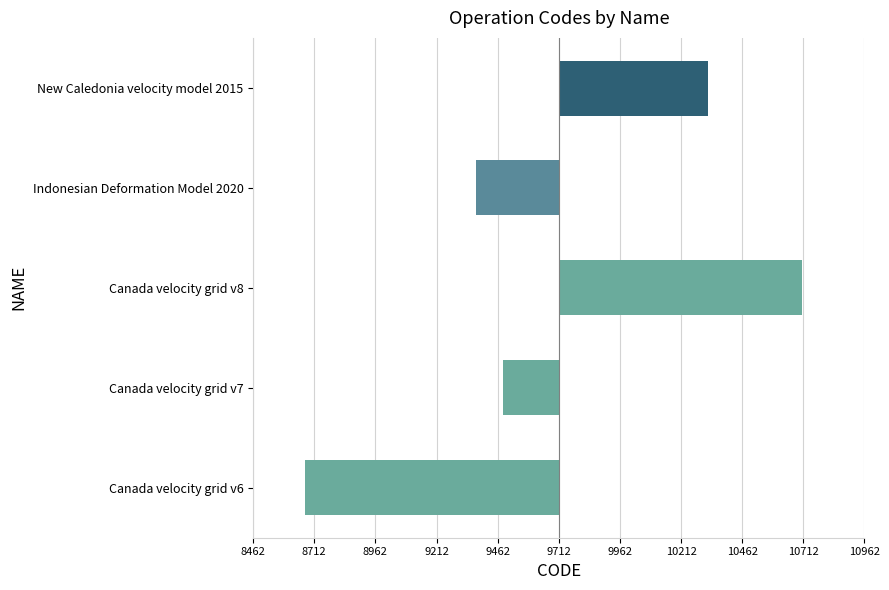

How many bars are there in total?

5